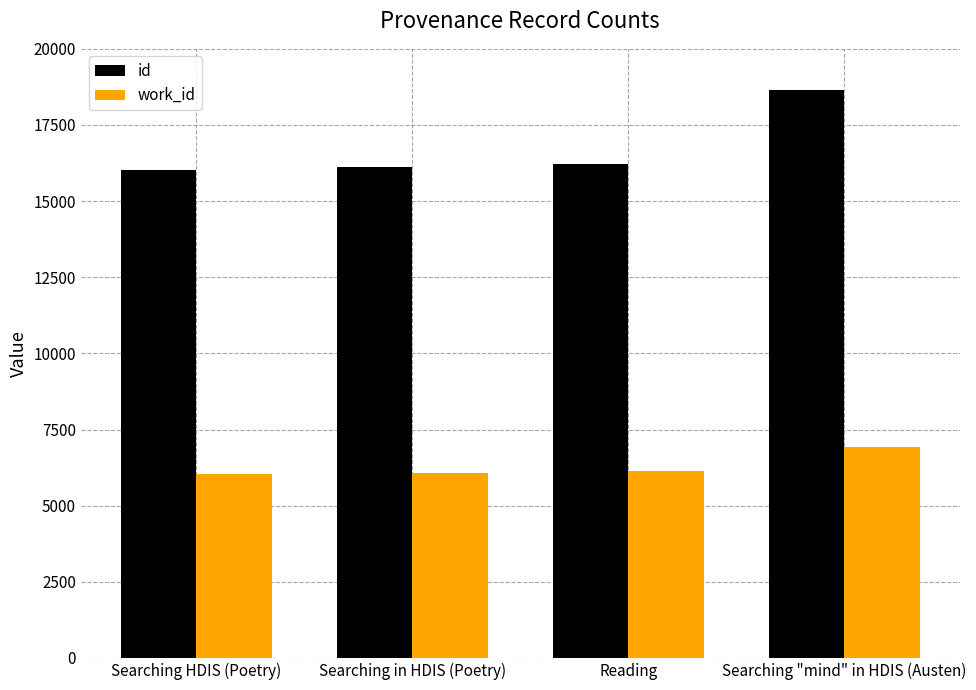

The value of work_id at Reading is 6150. True or false?

True